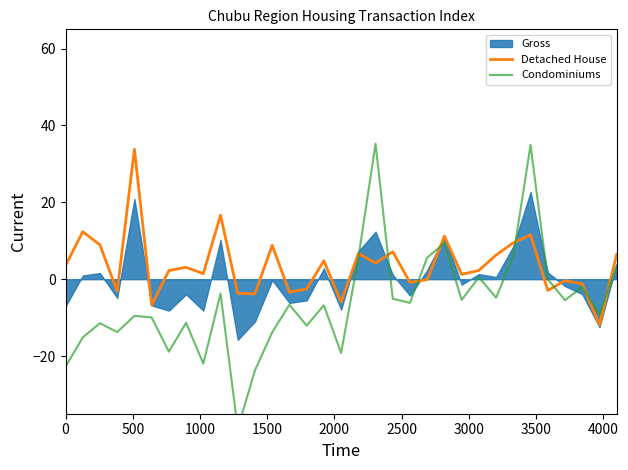

True or false: Condominiums and Detached House cross at least once.

True